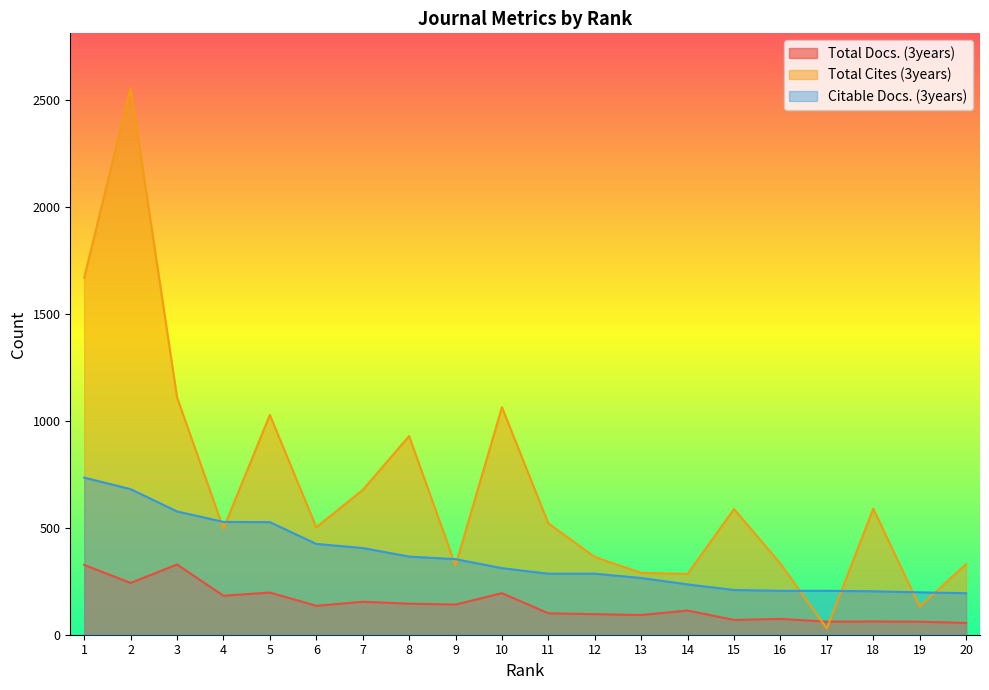

Which category has the highest value in the Total Cites (3years) series?

2